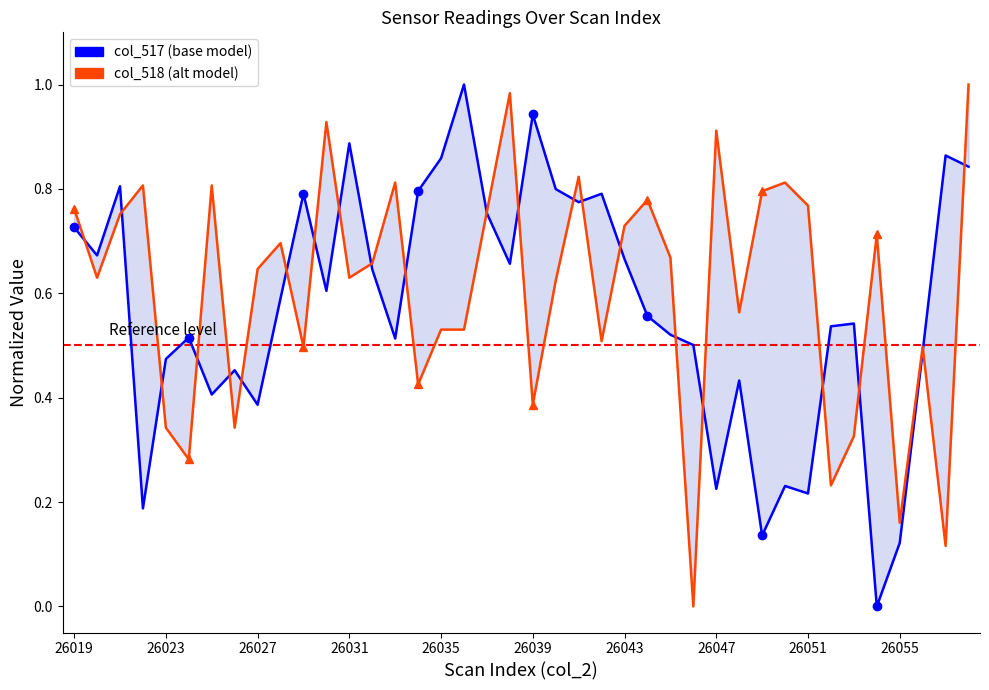

What is the highest value of the col_517 (base model) series?

1.0